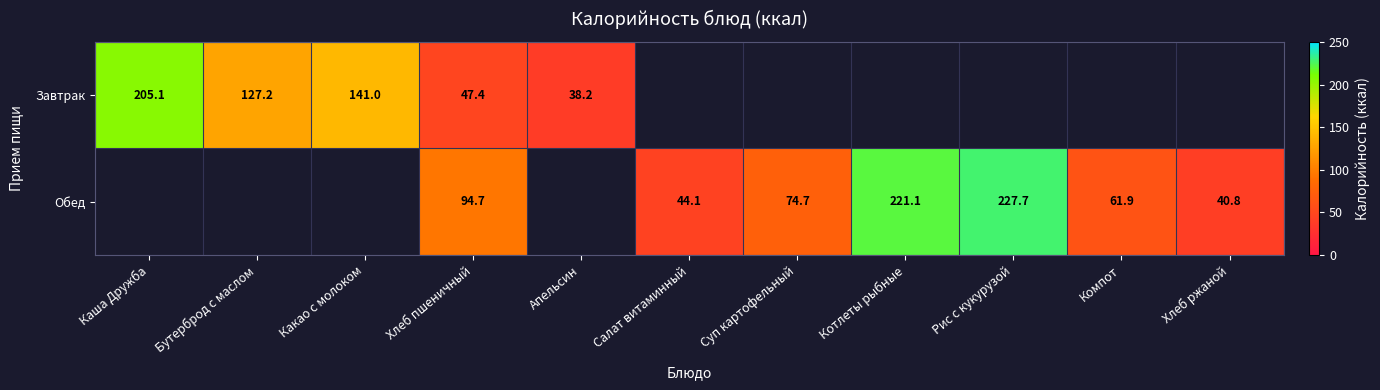

The Обед series shows 31.1 at Компот. True or false?

False